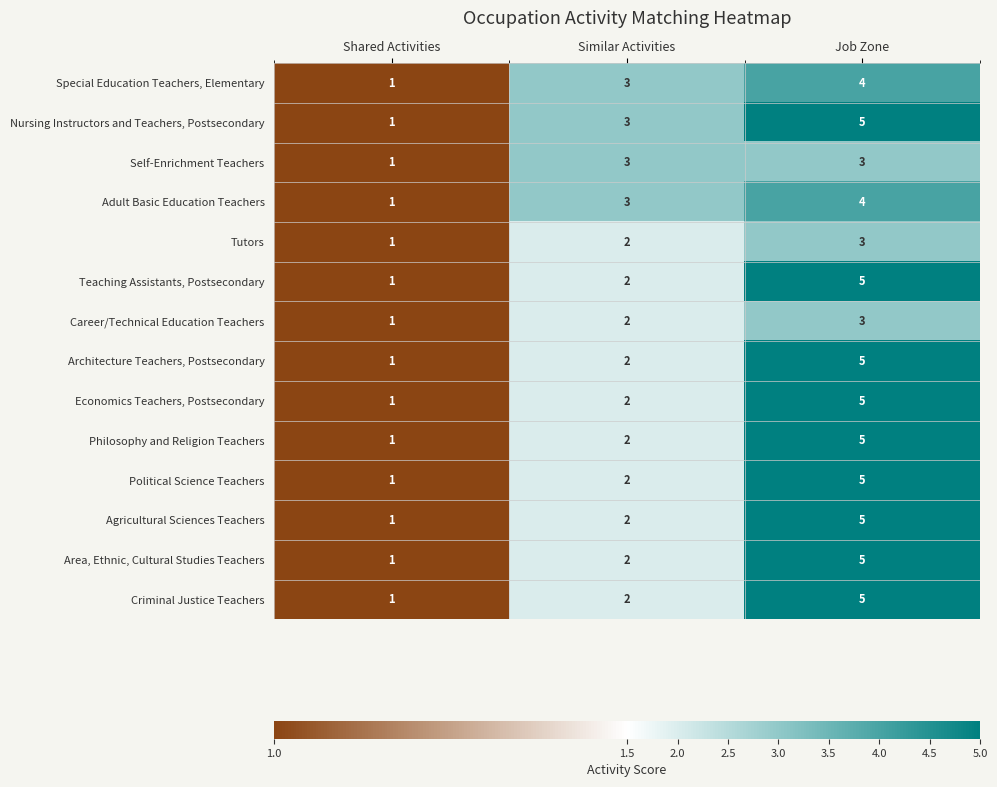

Rank the categories by Economics Teachers, Postsecondary value from lowest to highest.

Shared Activities, Similar Activities, Job Zone